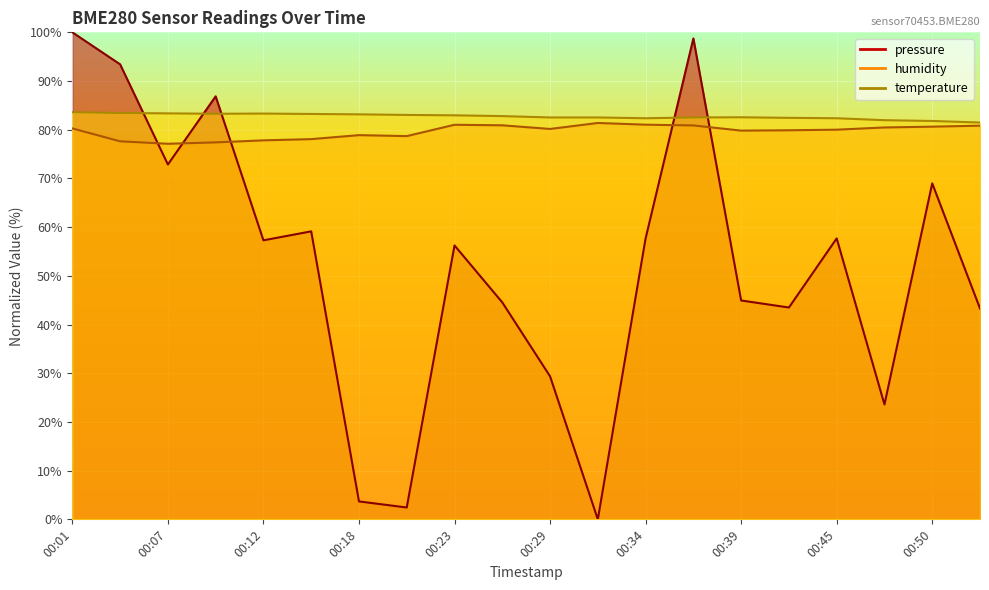

At how many categories does at least one series exceed 79?

20